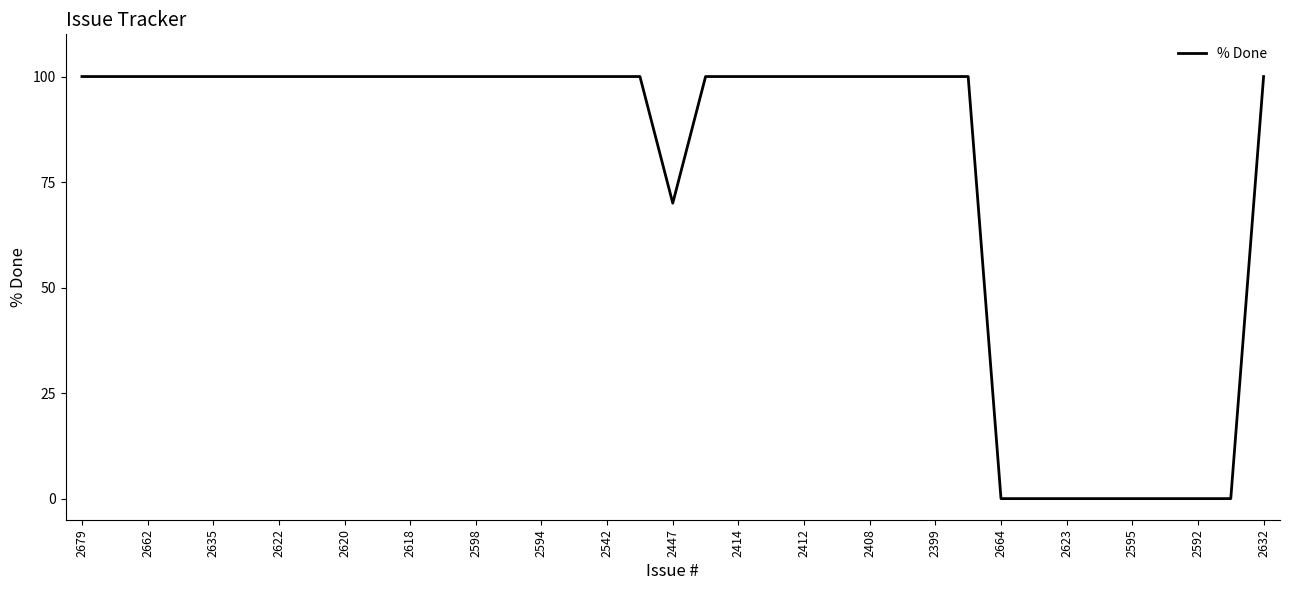

What is the difference between the second highest and minimum values?

100